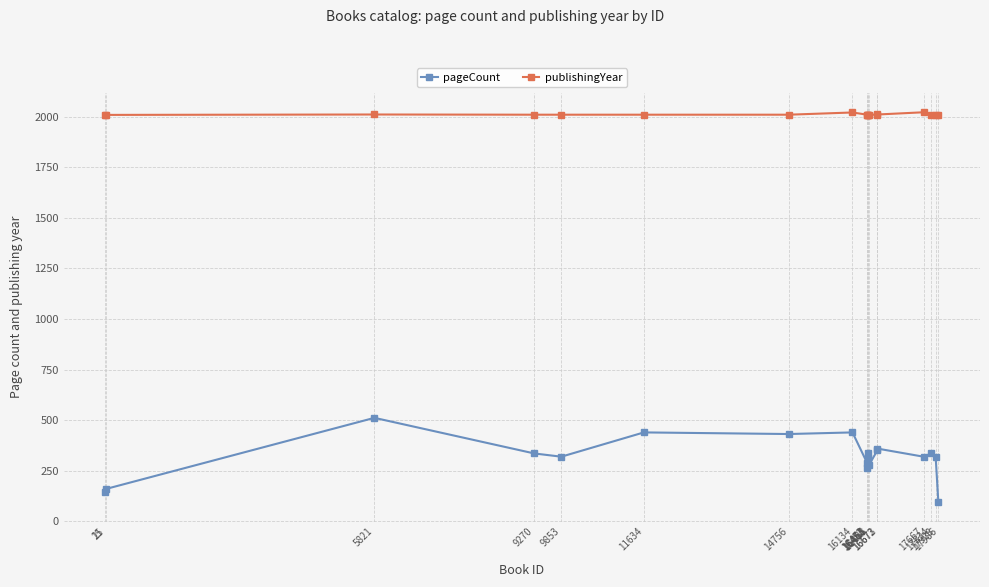

What is the total value across all series at 16464?

2322